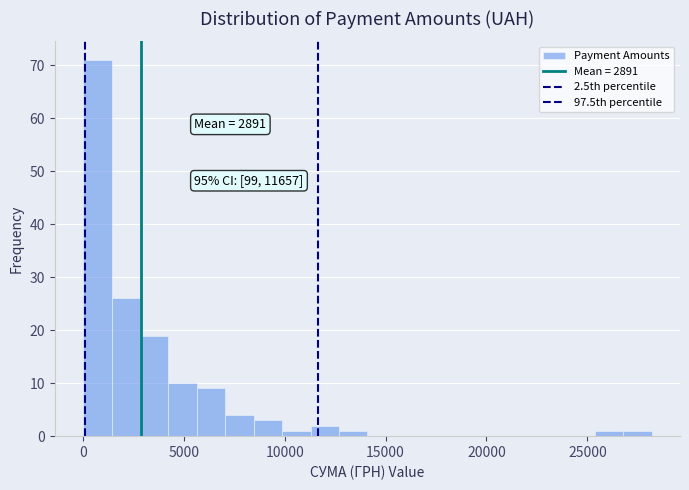

Around what value on the x-axis is the tallest bar? Give the approximate position of its centre, as read against the axis.

500